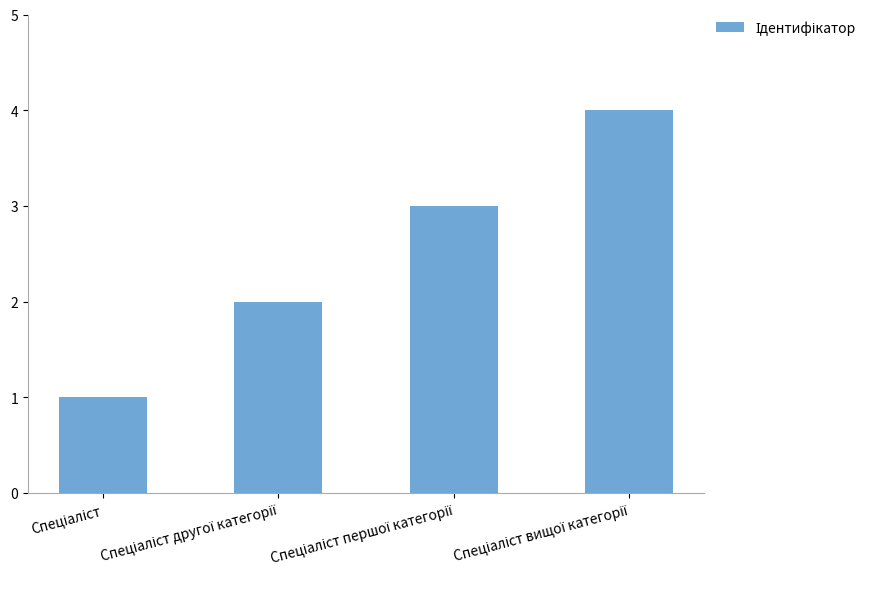

How many series are shown in this chart?

1